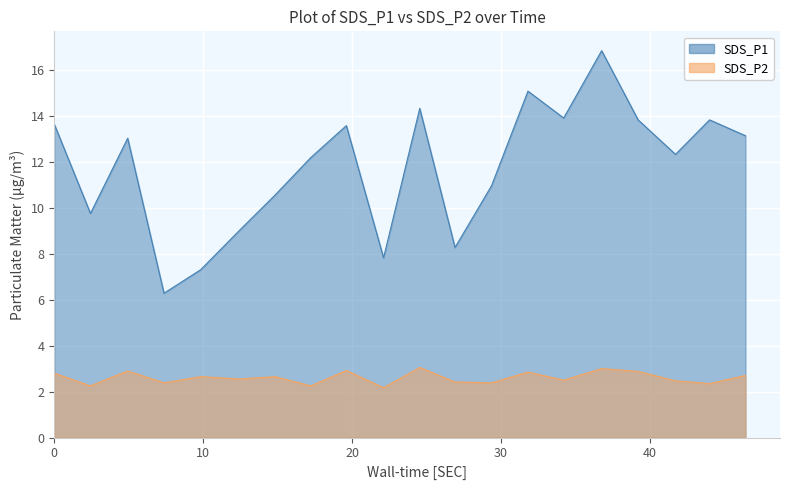

True or false: SDS_P1 has more than 2 points higher than both neighbors.

True